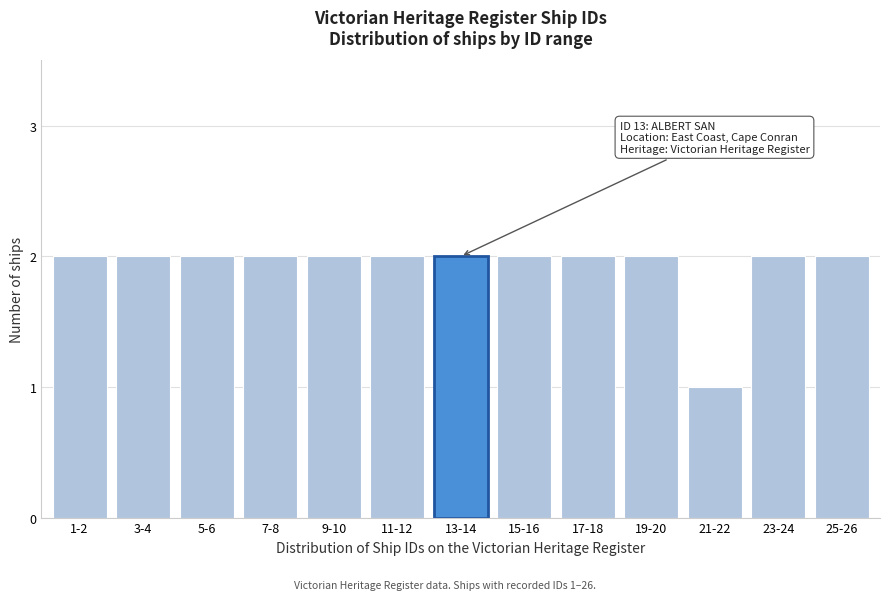

Reading left to right, list all the values displayed in this chart.

1-2=2	3-4=2	5-6=2	7-8=2	9-10=2	11-12=2	13-14=2	15-16=2	17-18=2	19-20=2	21-22=1	23-24=2	25-26=2